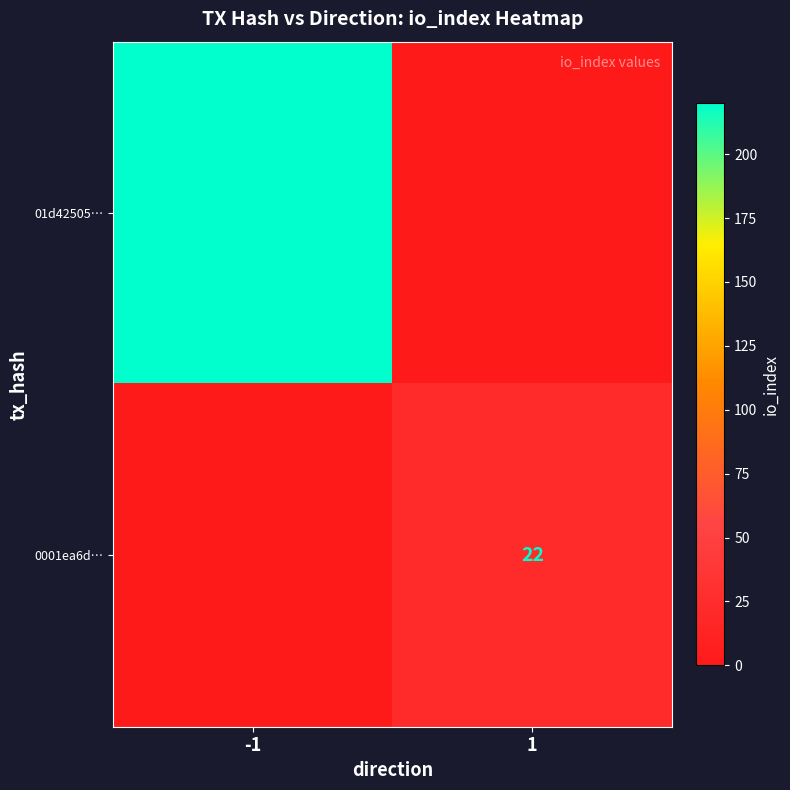

True or false: 0001ea6d… has a value of 22 at 1.

True